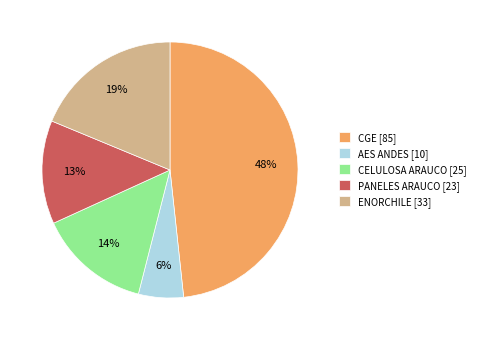

Is there a majority slice in this chart?

No